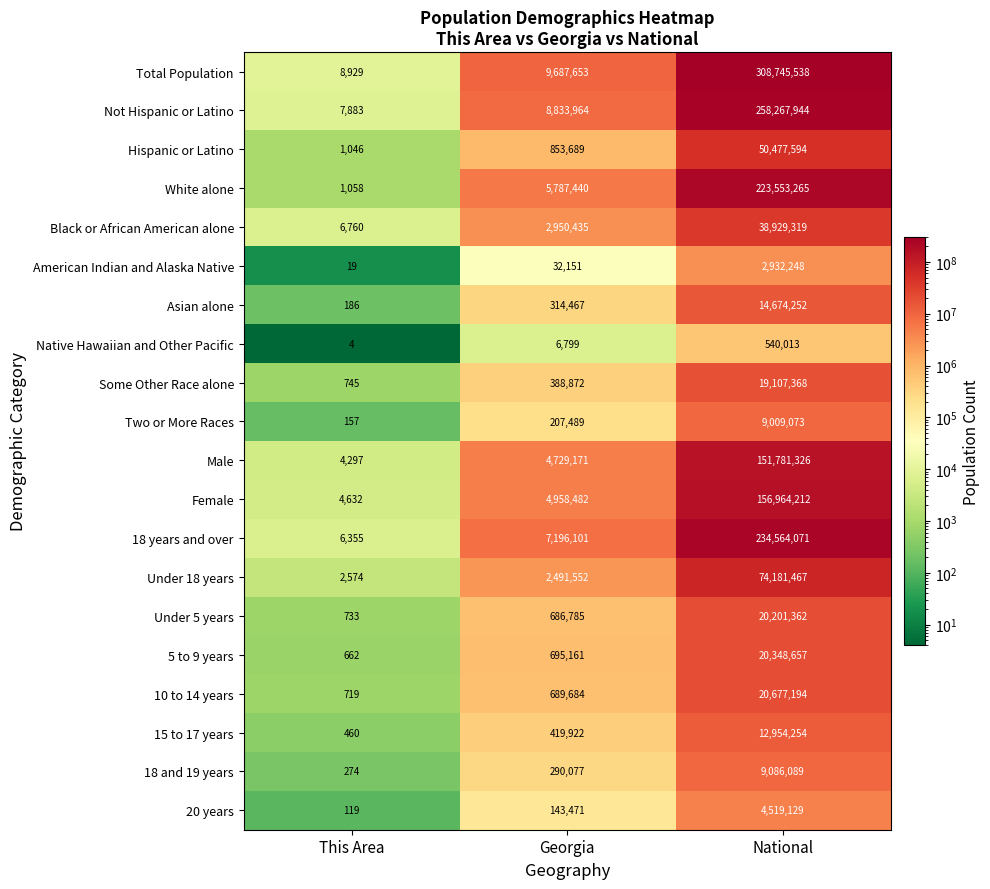

Which category has the lowest value in the Male series?

This Area